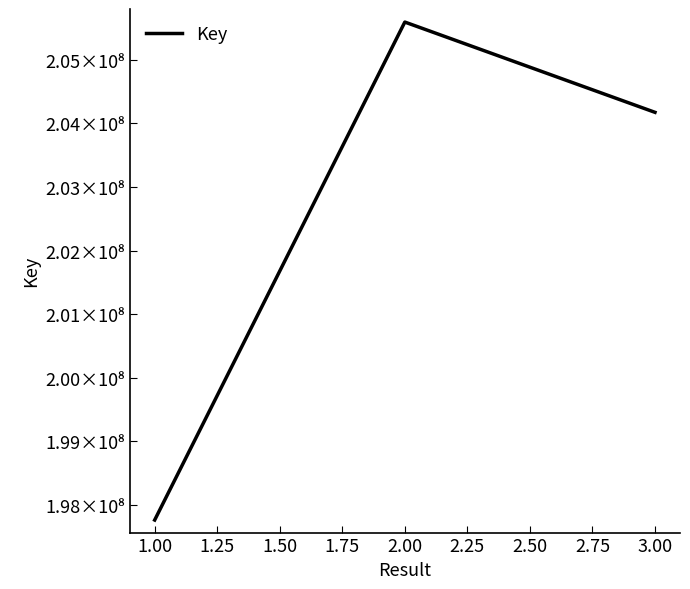

The chart shows a value of 285343343 at 1.00. True or false?

False